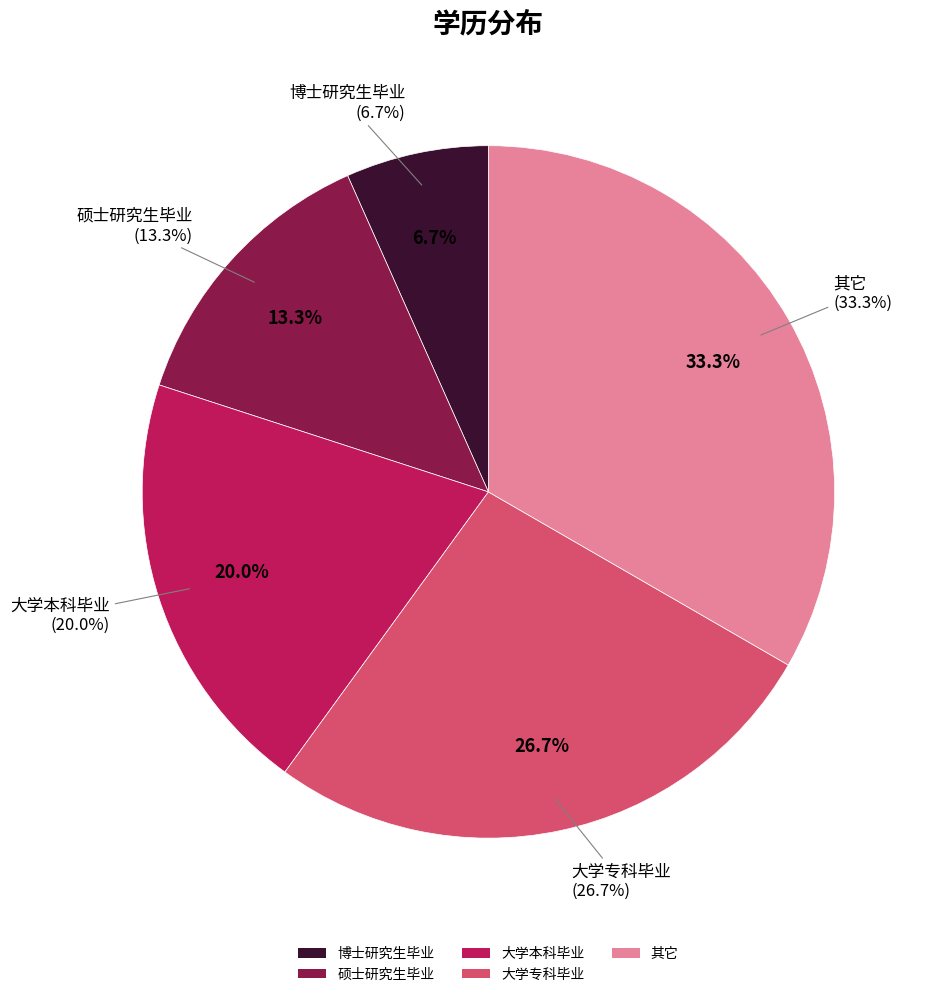

The 硕士研究生毕业 slice represents 13% of the pie. True or false?

True